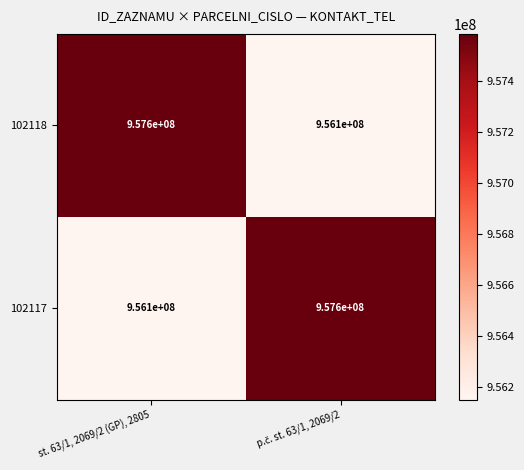

Count the number of data series in this chart.

2